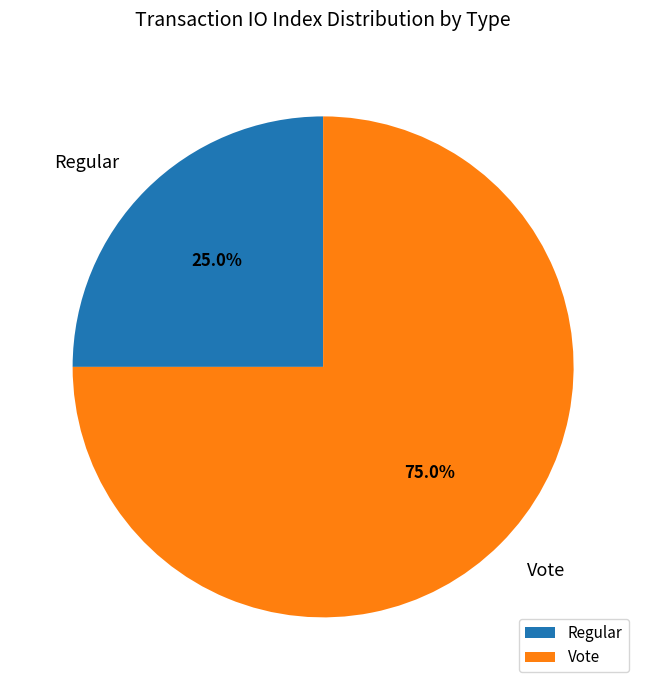

Is it true that Vote is 84% of the pie?

False